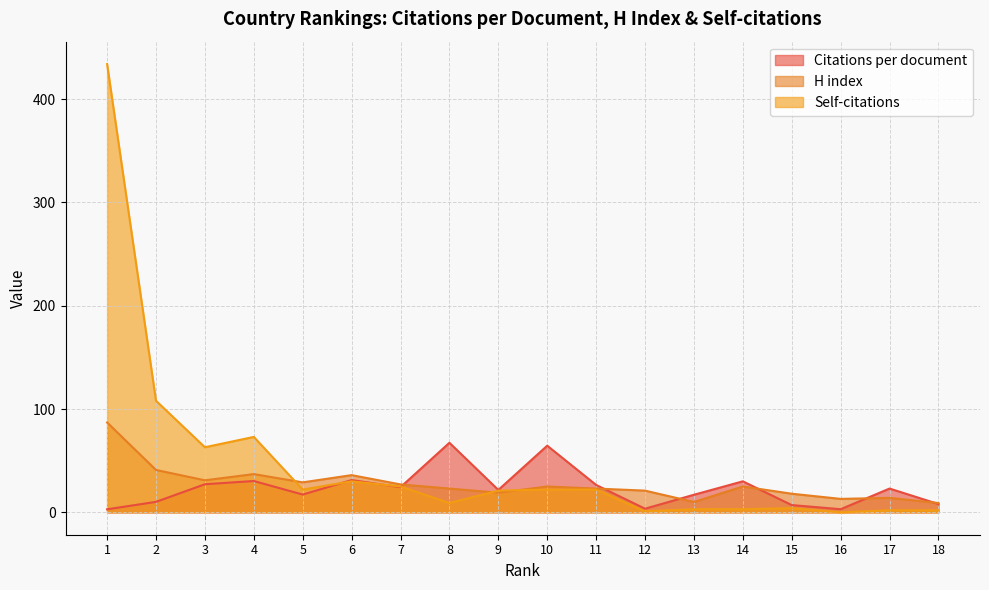

How many values in the Citations per document series are below 23?

9